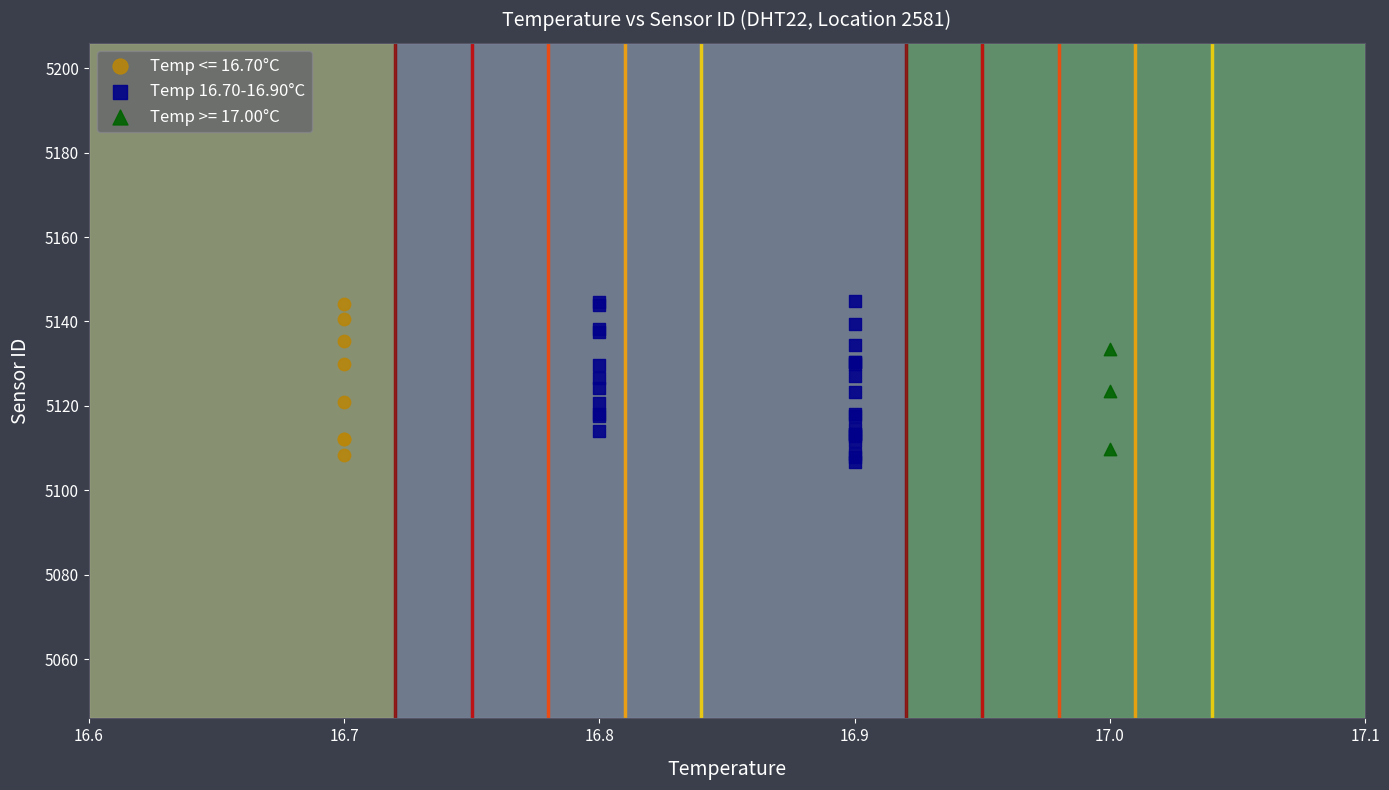

What are all the series names shown in the legend?

Temp <= 16.70°C, Temp 16.70-16.90°C, Temp >= 17.00°C